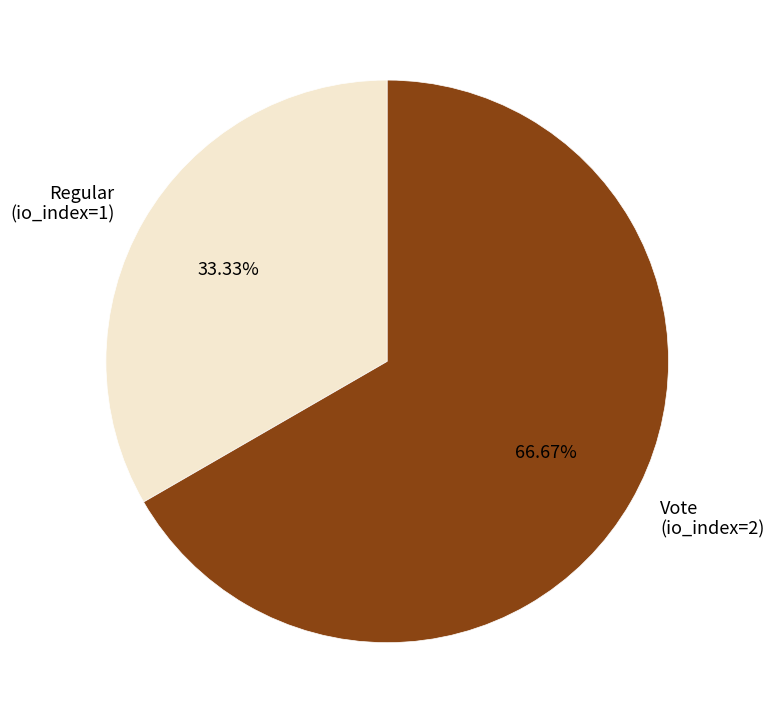

Which has a higher value, Regular (io_index=1) or Vote (io_index=2)?

Vote (io_index=2)